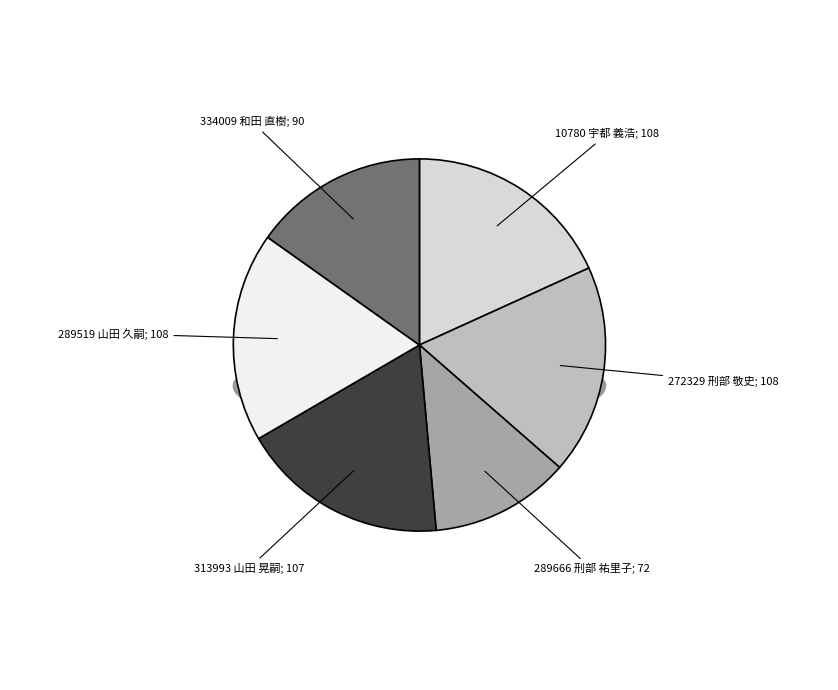

Rank the categories by value from highest to lowest.

10780 宇都 義浩, 272329 刑部 敬史, 289519 山田 久嗣, 313993 山田 晃嗣, 334009 和田 直樹, 289666 刑部 祐里子